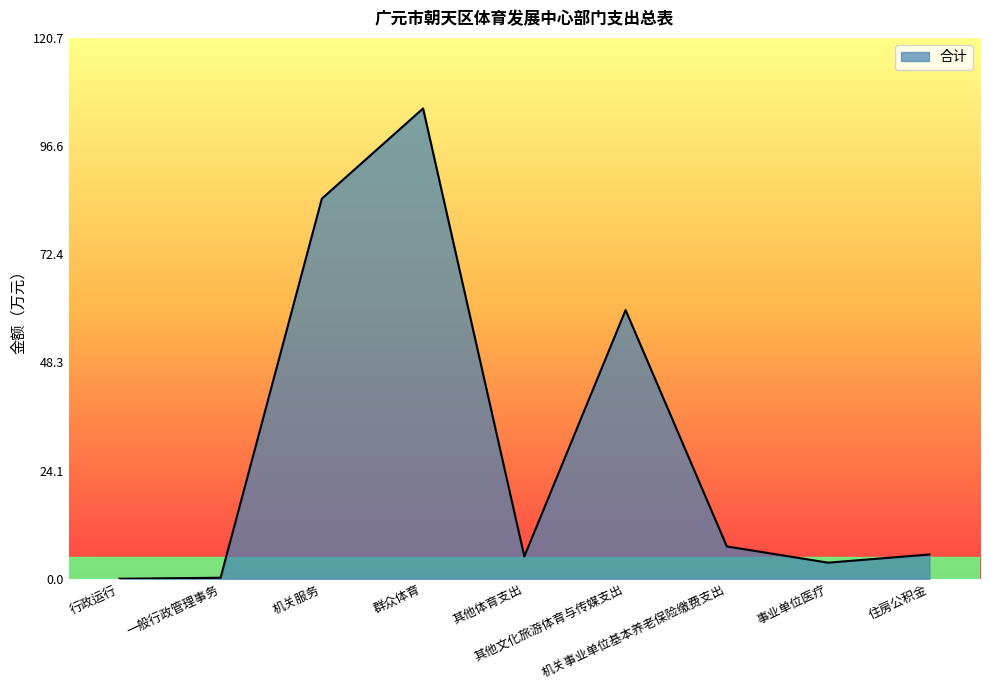

What is the greatest value displayed?

105.0